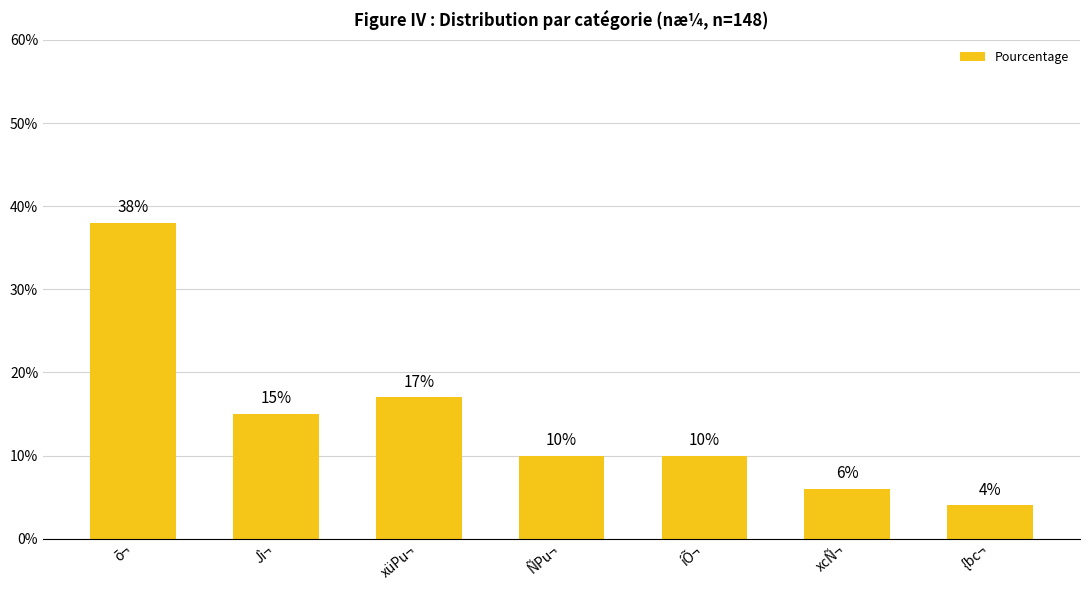

What is the ratio of the value at ÑPu¬ to the value at xüPu¬?

0.6